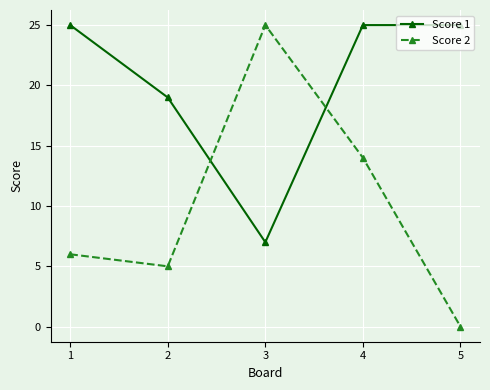

What is the difference between the second highest and second lowest values in the Score 1 series?

6